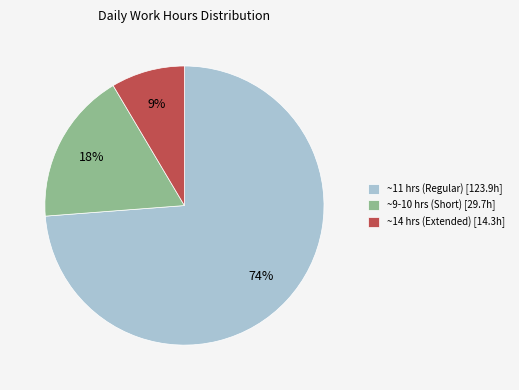

To the nearest percent, what portion does ~9-10 hrs (Short) [29.7h] represent?

18%